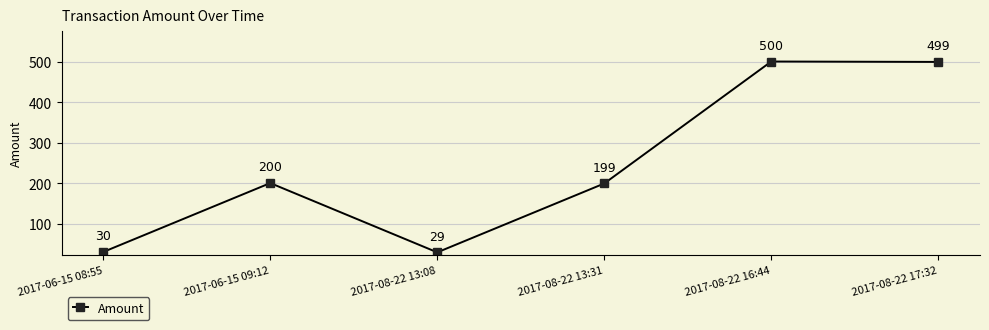

How many series are shown in this chart?

1